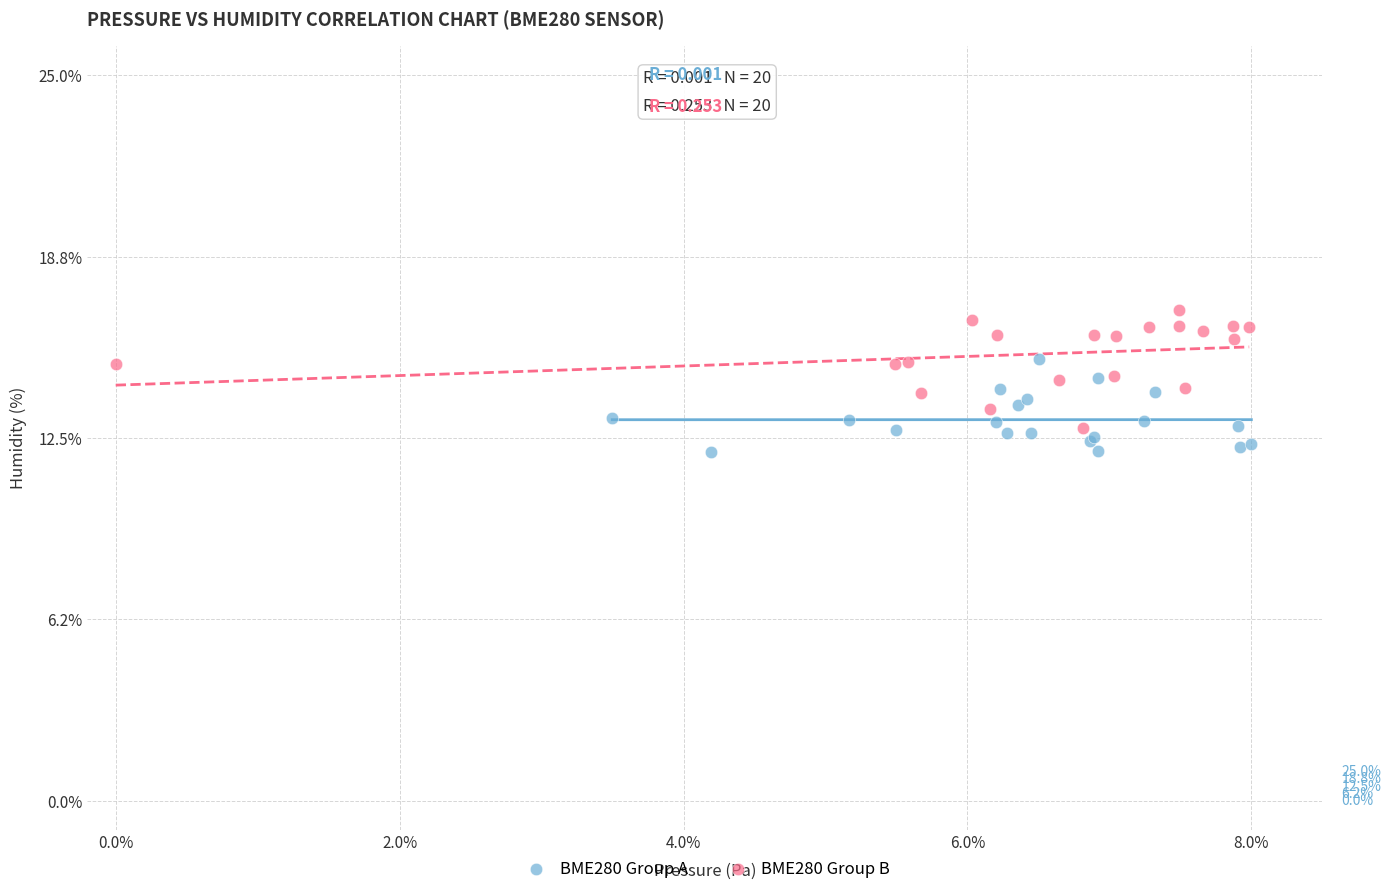

Which series reaches the maximum Y coordinate?

BME280 Group B